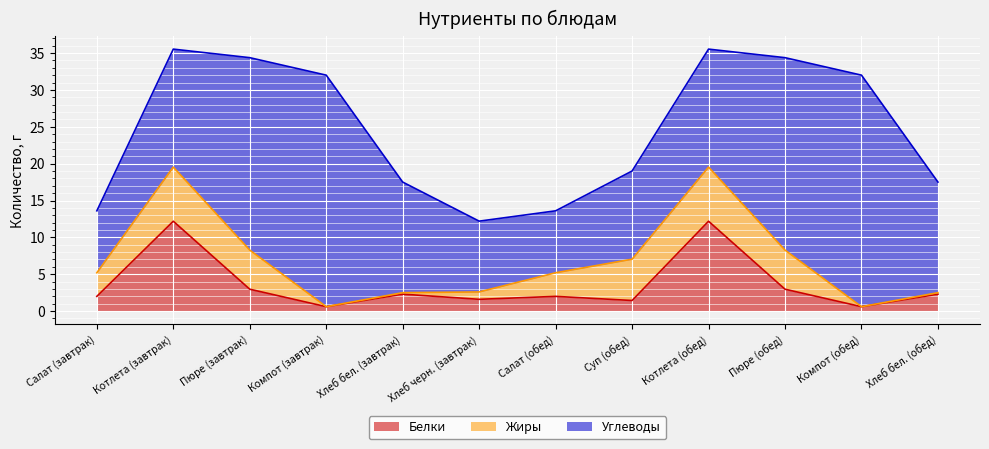

What is the label of the 1st point from the left?

Салат (завтрак)